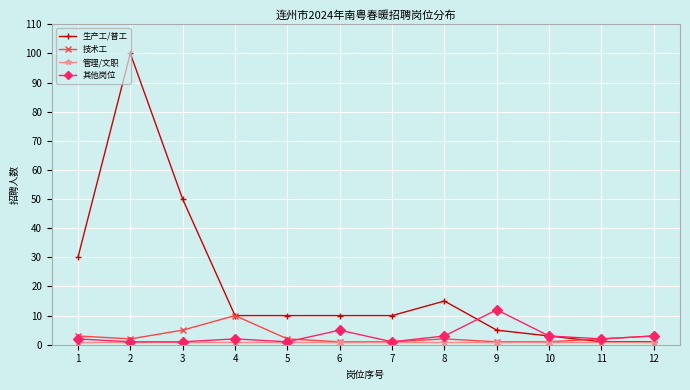

Which series has the largest total across all categories?

生产工/普工